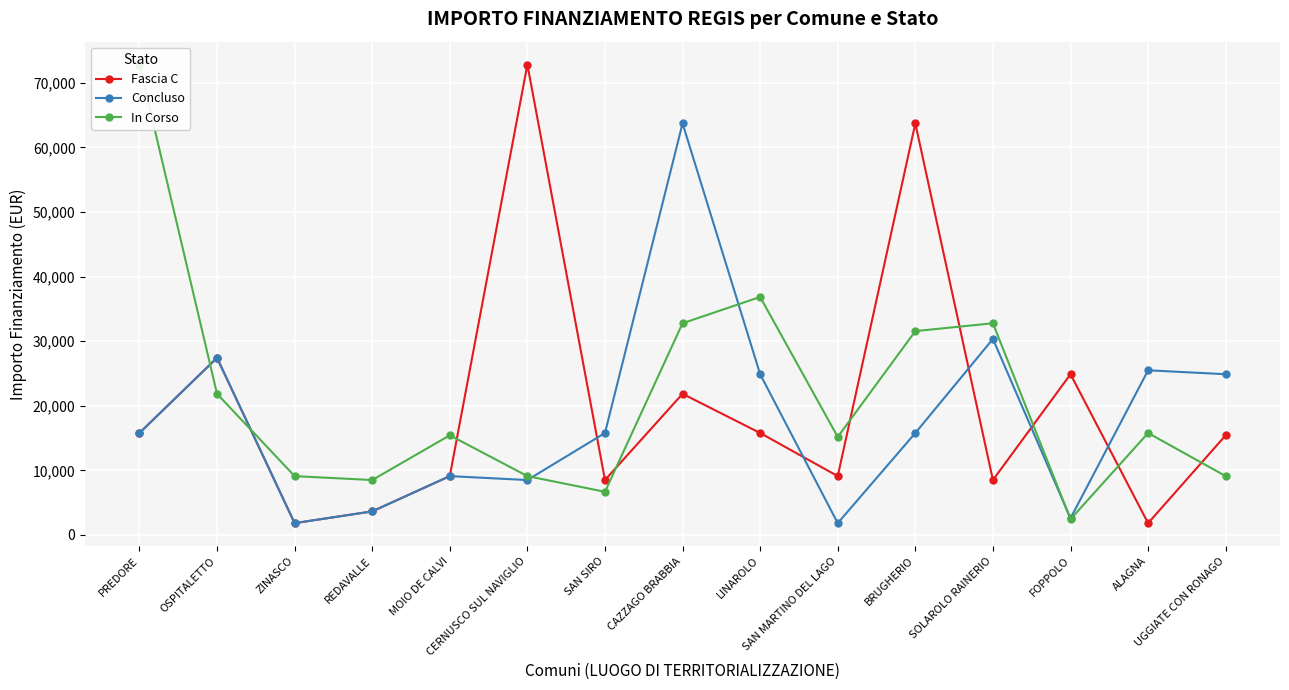

How many lines are shown in the chart?

3